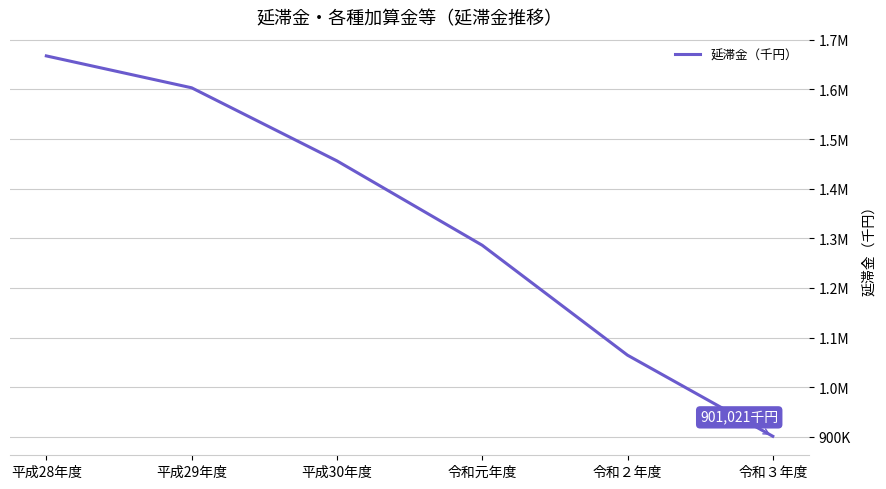

Does the chart display data point markers on the line(s)?

No